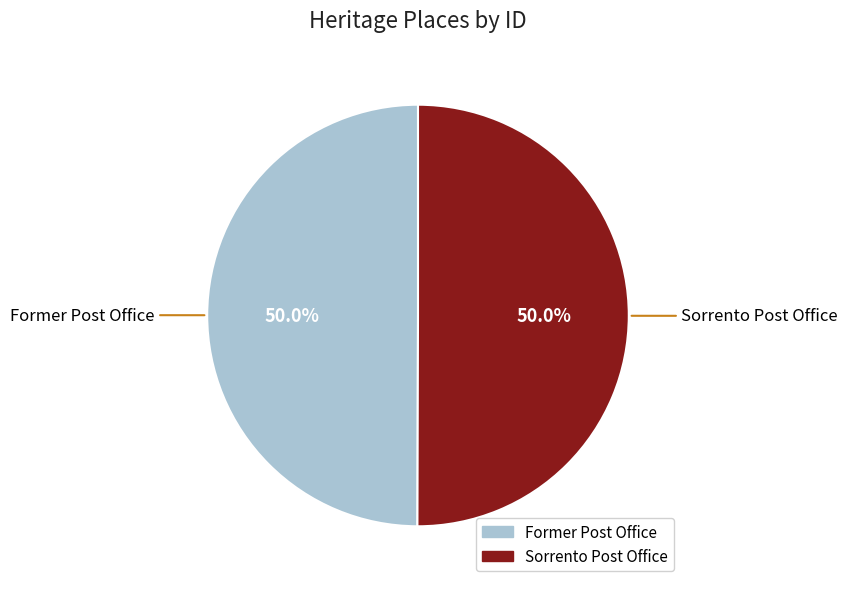

What percentage is the Sorrento Post Office slice, to the nearest percent?

50%